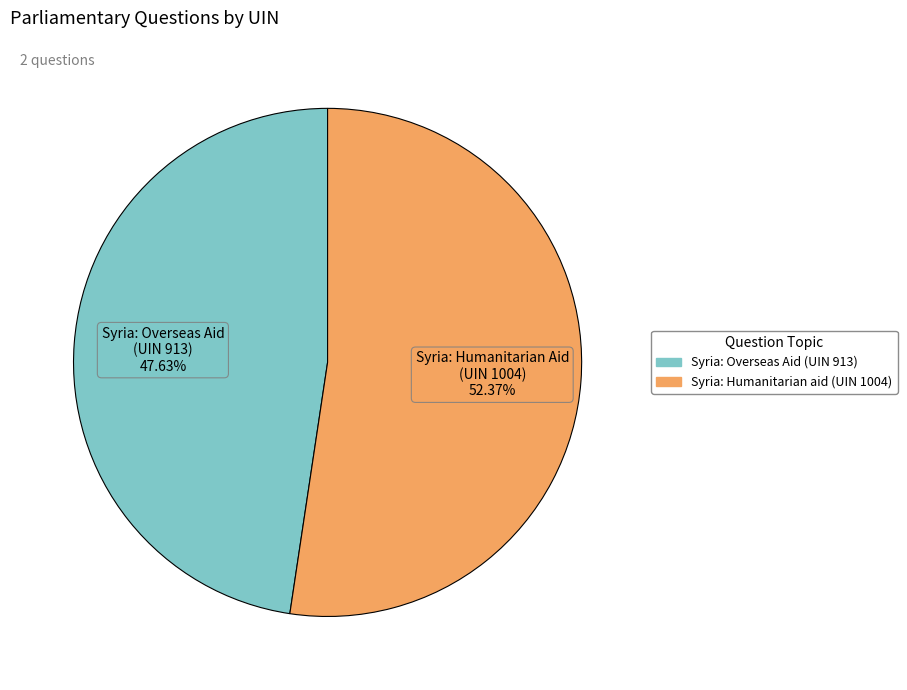

The Syria: Humanitarian aid (UIN 1004) slice represents 52% of the pie. True or false?

True